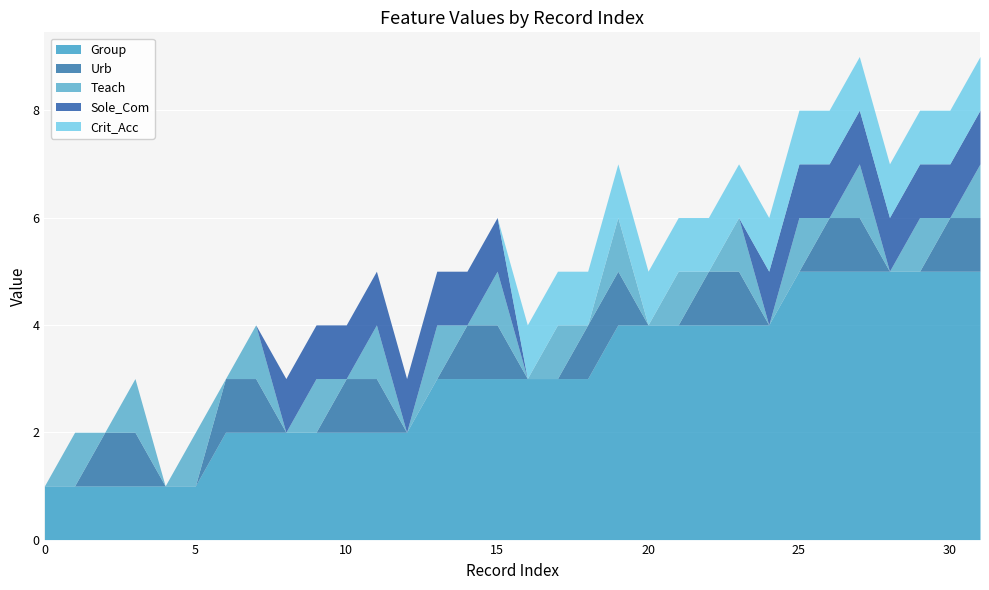

How many distinct data groups are displayed?

5